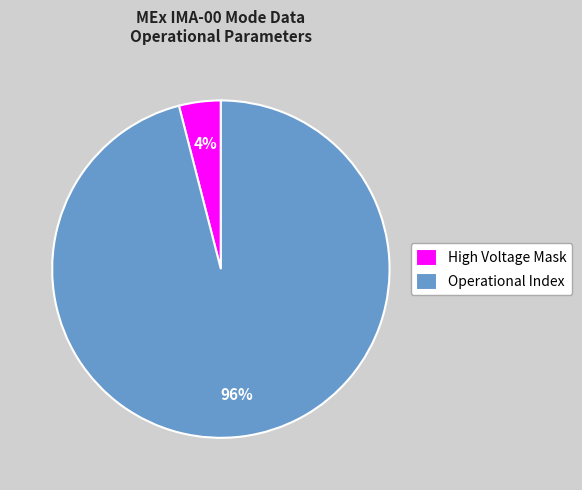

Combined, do Operational Index and High Voltage Mask account for over 50%?

Yes